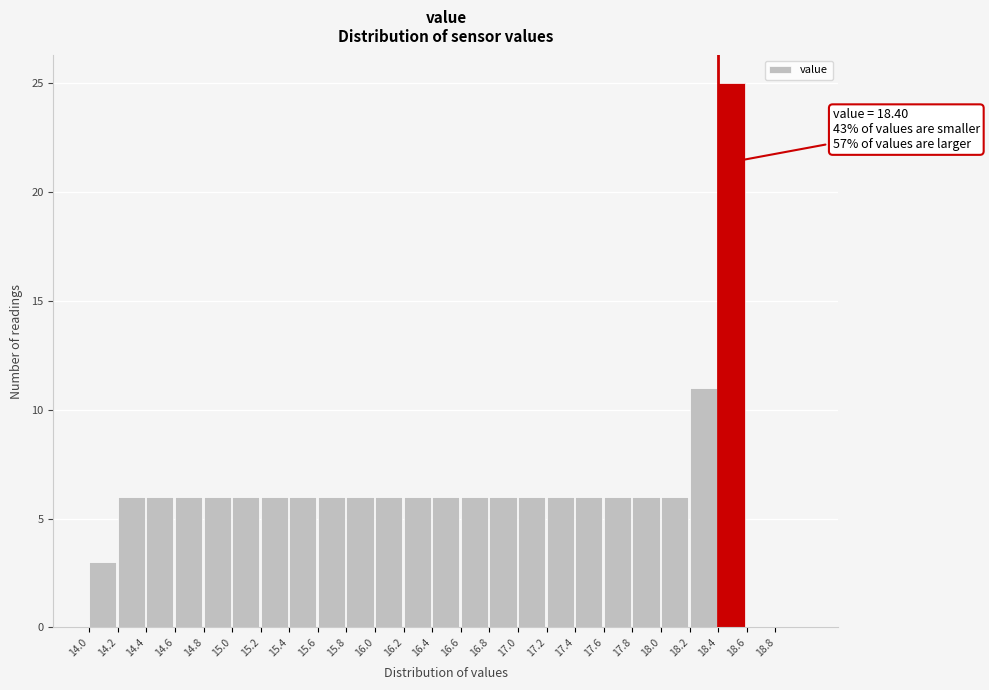

Over which range of the x-axis is the bar tallest?

18.4 to 18.6